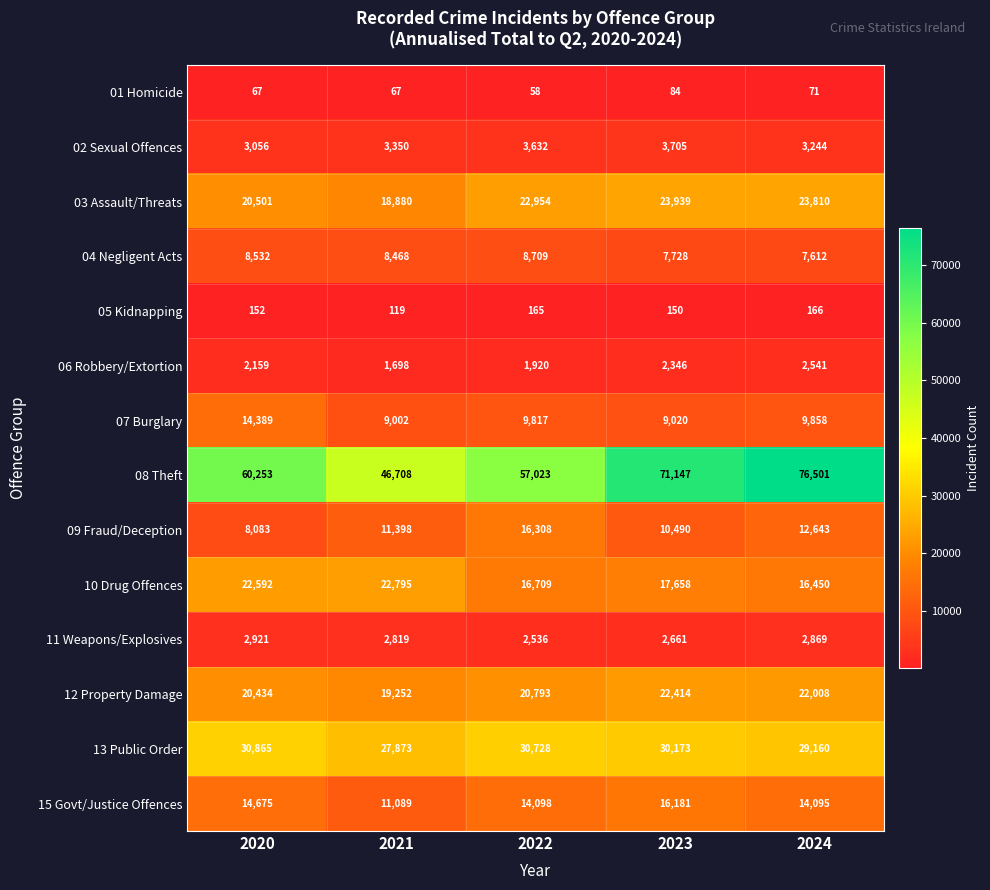

Between 2020 and 2024, which series saw the biggest shift?

08 Theft